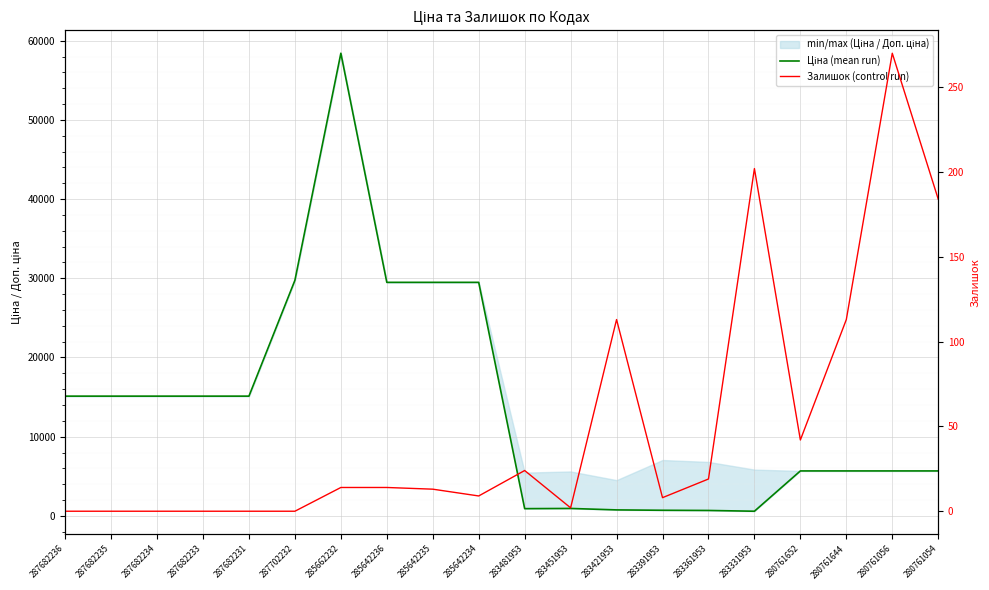

True or false: Ціна (mean run) and Залишок (control run) cross at least once.

False